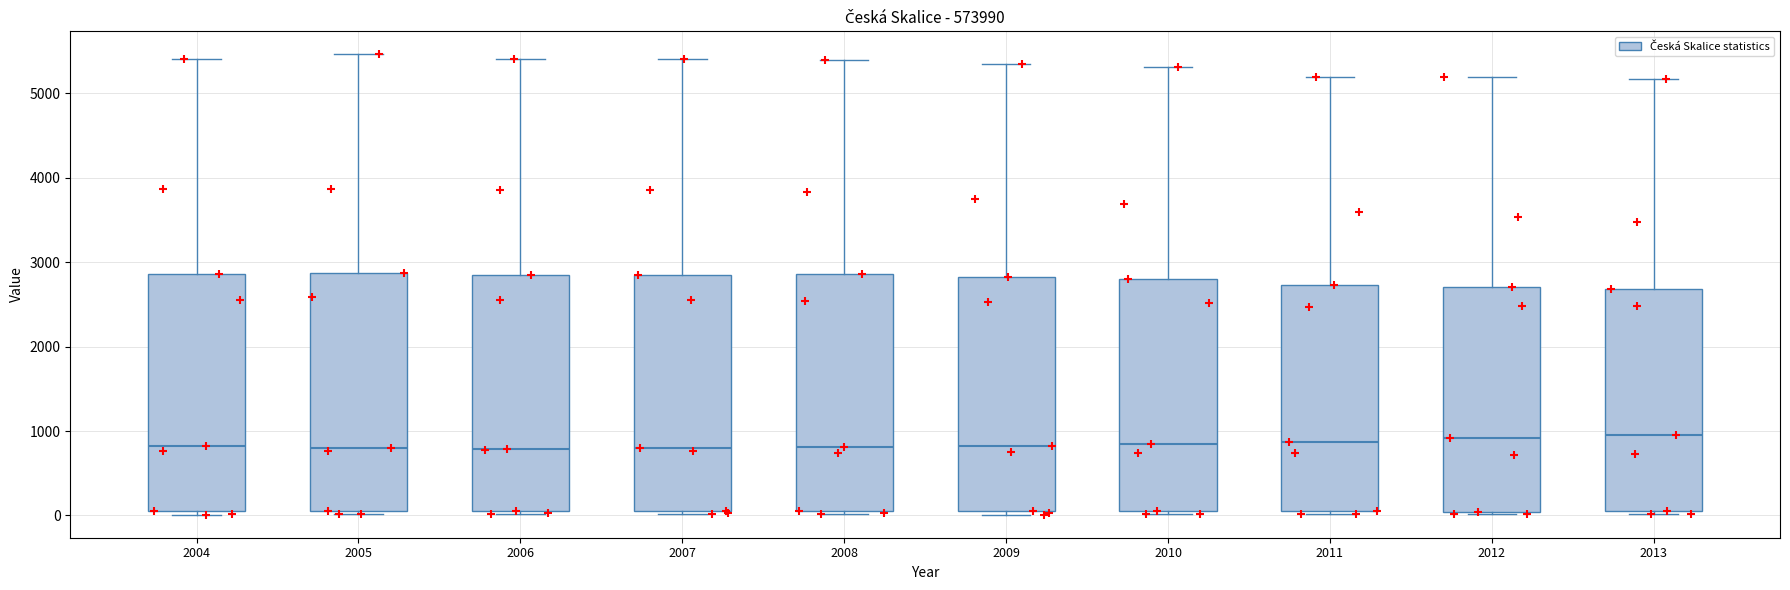

Reading left to right, read every box against the y-axis: the position of its median line, the range the box covers, and the ends of its whiskers. The values are not printed on the chart, so give them approximately, as read against the axis.

2004: median 800, box 100 to 2900, whiskers 0 to 5400
2005: median 800, box 100 to 2900, whiskers 0 to 5500
2006: median 800, box 0 to 2900, whiskers 0 to 5400
2007: median 800, box 100 to 2900, whiskers 0 to 5400
2008: median 800, box 100 to 2900, whiskers 0 to 5400
2009: median 800, box 100 to 2800, whiskers 0 to 5400
2010: median 800, box 100 to 2800, whiskers 0 to 5300
2011: median 900, box 100 to 2700, whiskers 0 to 5200
2012: median 900, box 0 to 2700, whiskers 0 to 5200
2013: median 1000, box 100 to 2700, whiskers 0 to 5200